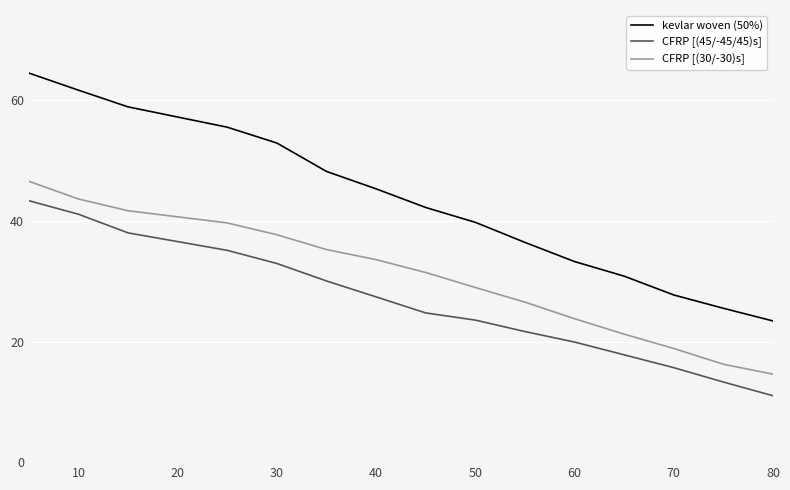

At how many categories does at least one series exceed 45?

7